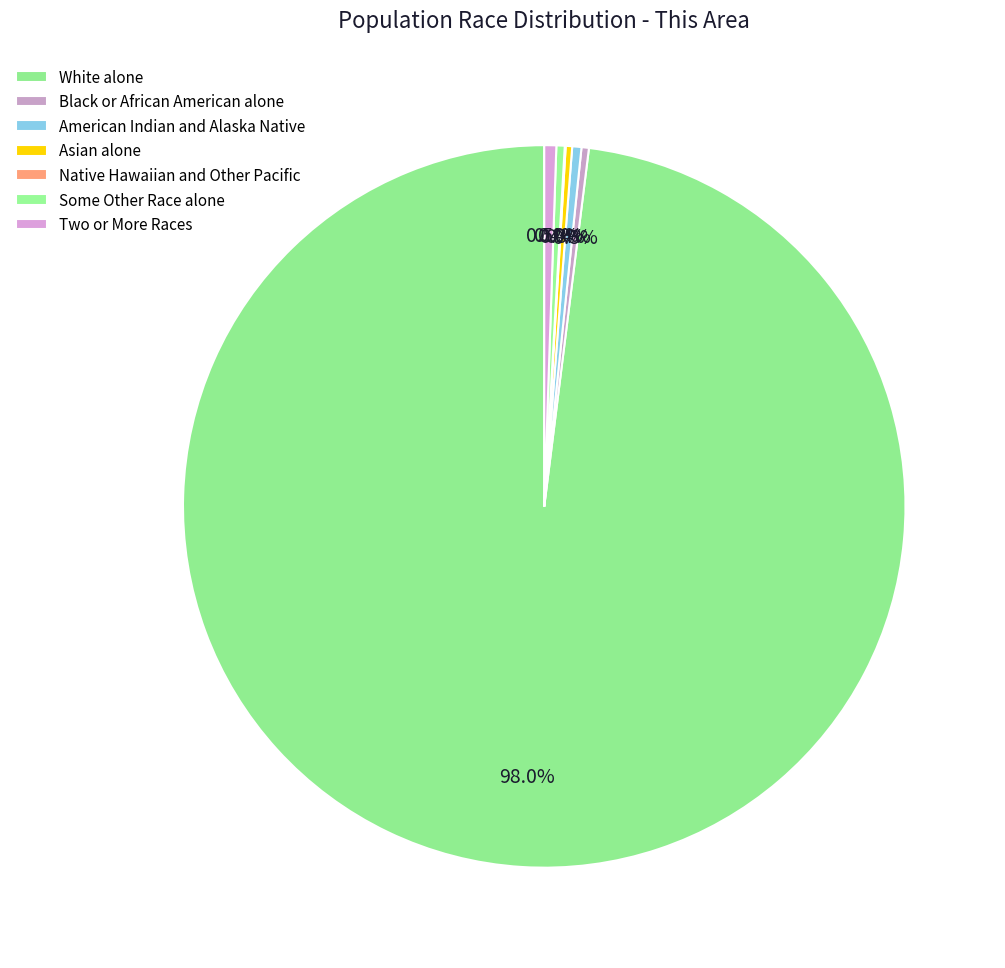

The Native Hawaiian and Other Pacific slice represents 0% of the pie. True or false?

True